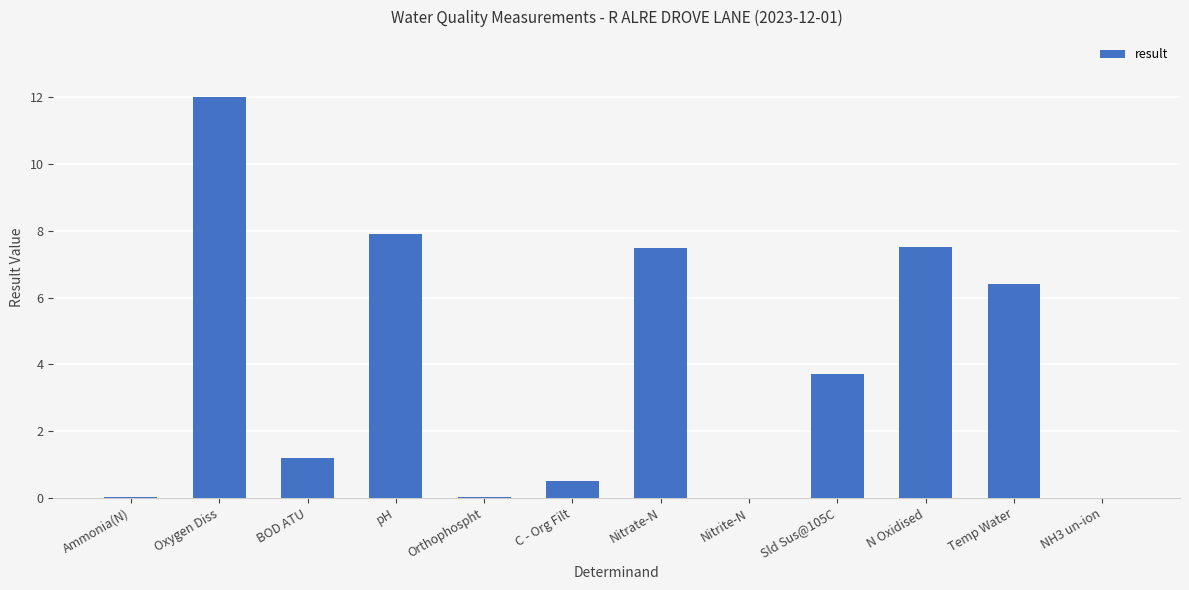

Which label corresponds to the largest value in the chart?

Oxygen Diss